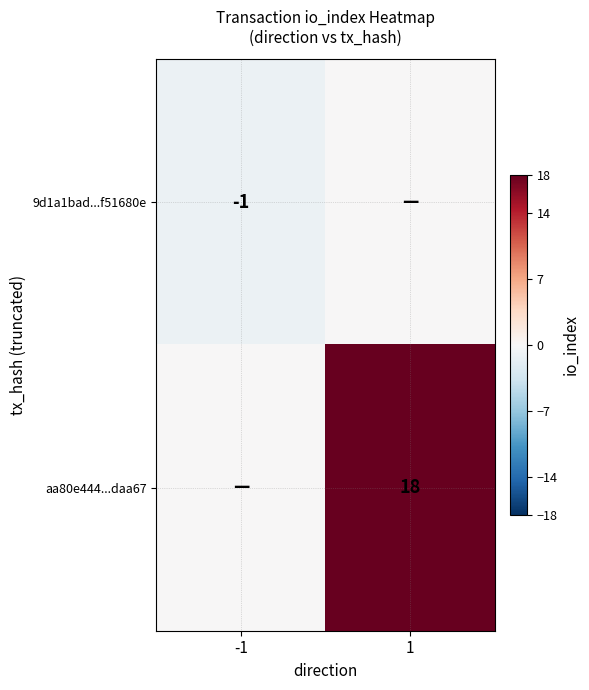

Which category has the lowest value across all series?

-1